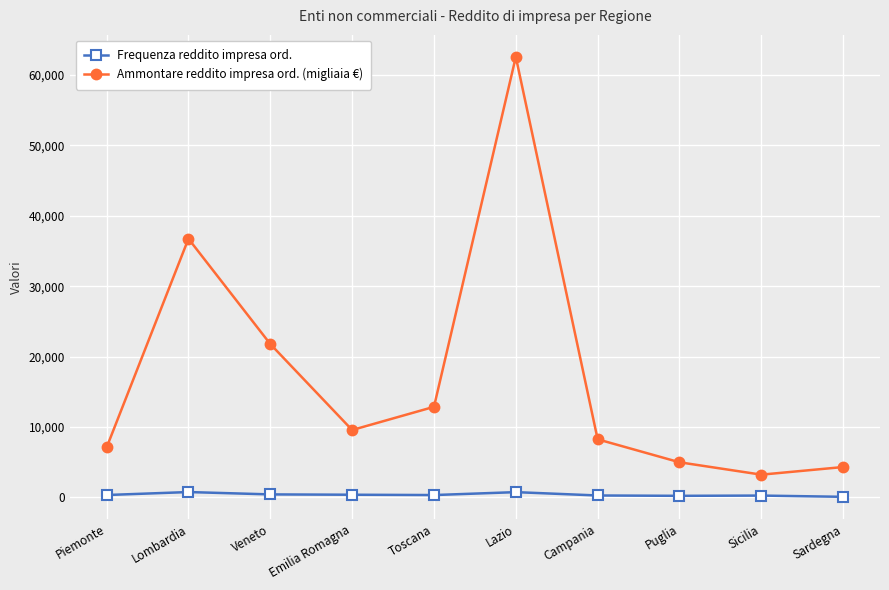

What is the value of the Frequenza reddito impresa ord. point at the 2nd from the left?

764